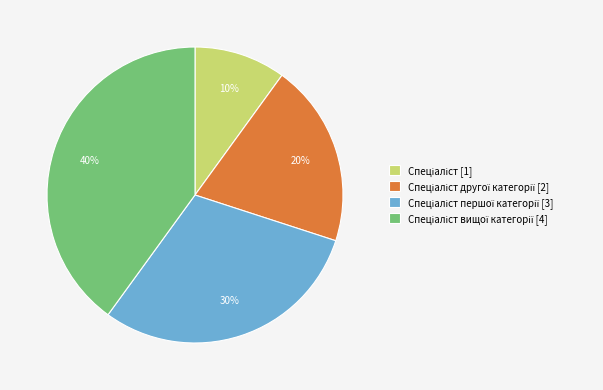

To the nearest percent, what is the average slice percentage?

25%